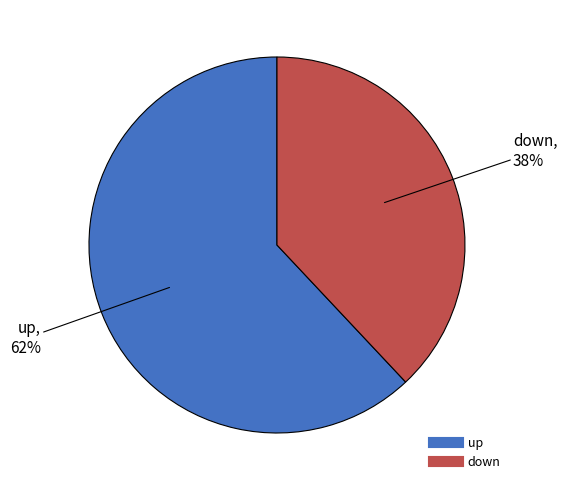

How many slices are in this pie chart?

2